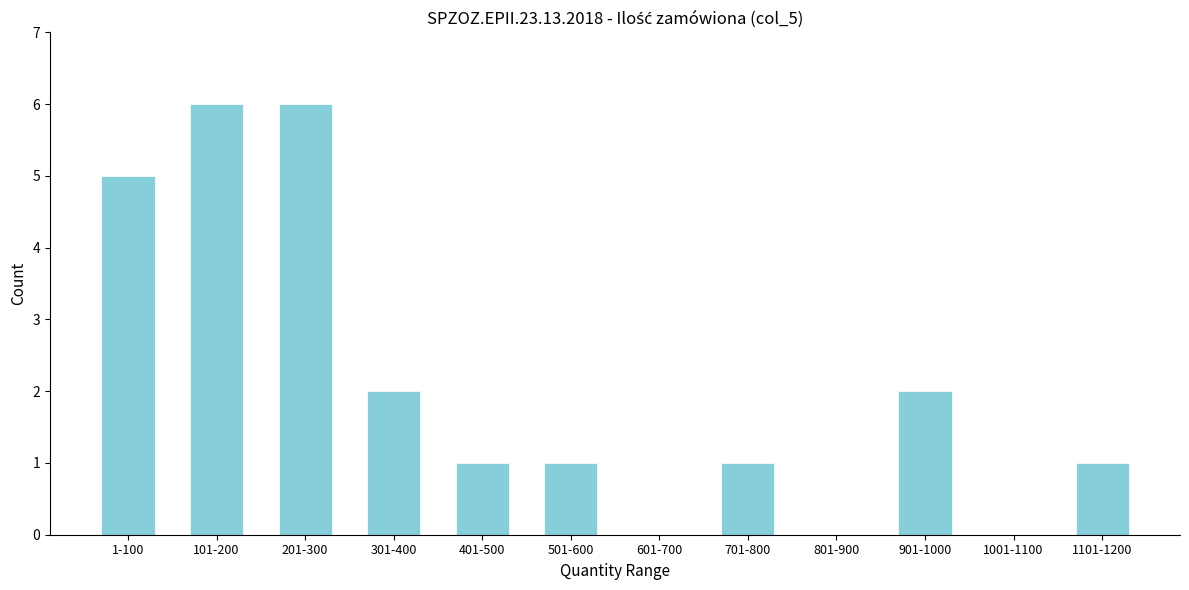

Reading left to right, list all the values displayed in this chart.

1-100=5	101-200=6	201-300=6	301-400=2	401-500=1	501-600=1	601-700=0	701-800=1	801-900=0	901-1000=2	1001-1100=0	1101-1200=1